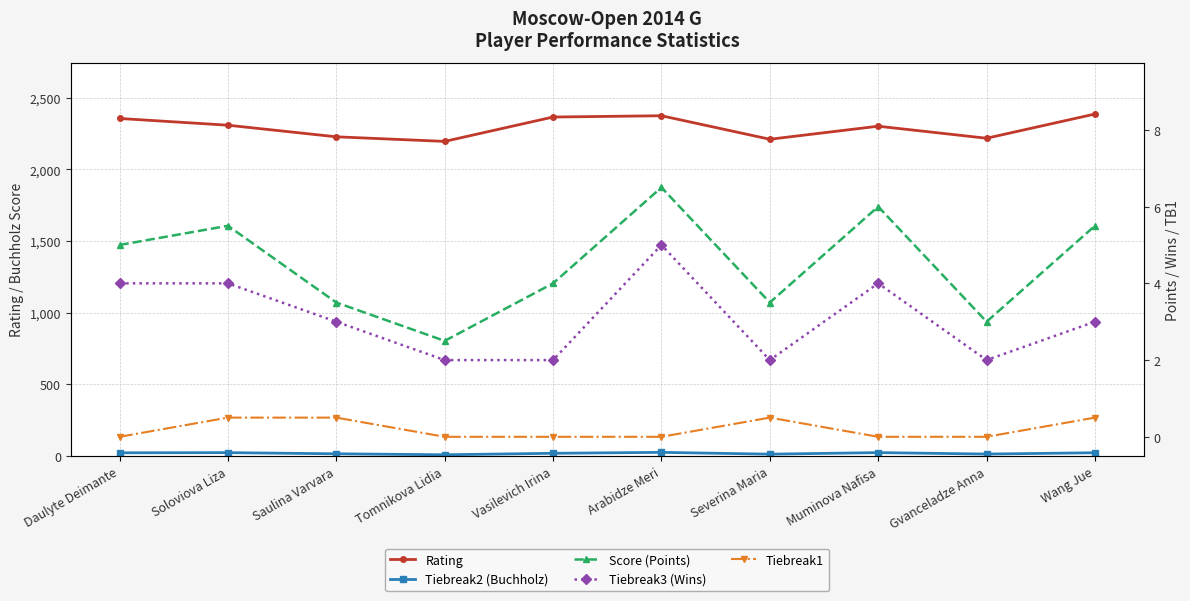

Which series has the largest range (max minus min)?

Rating